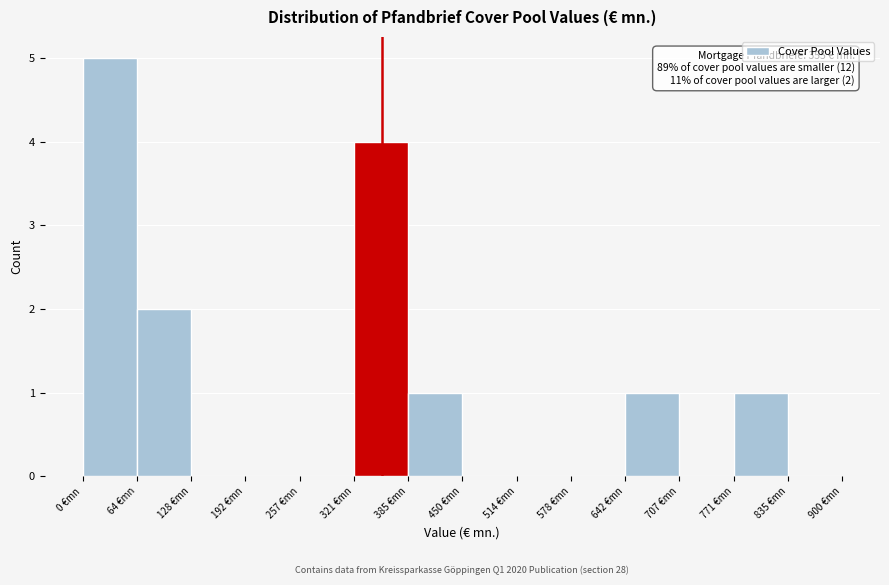

Over which range of the x-axis is the bar tallest?

0 to 60